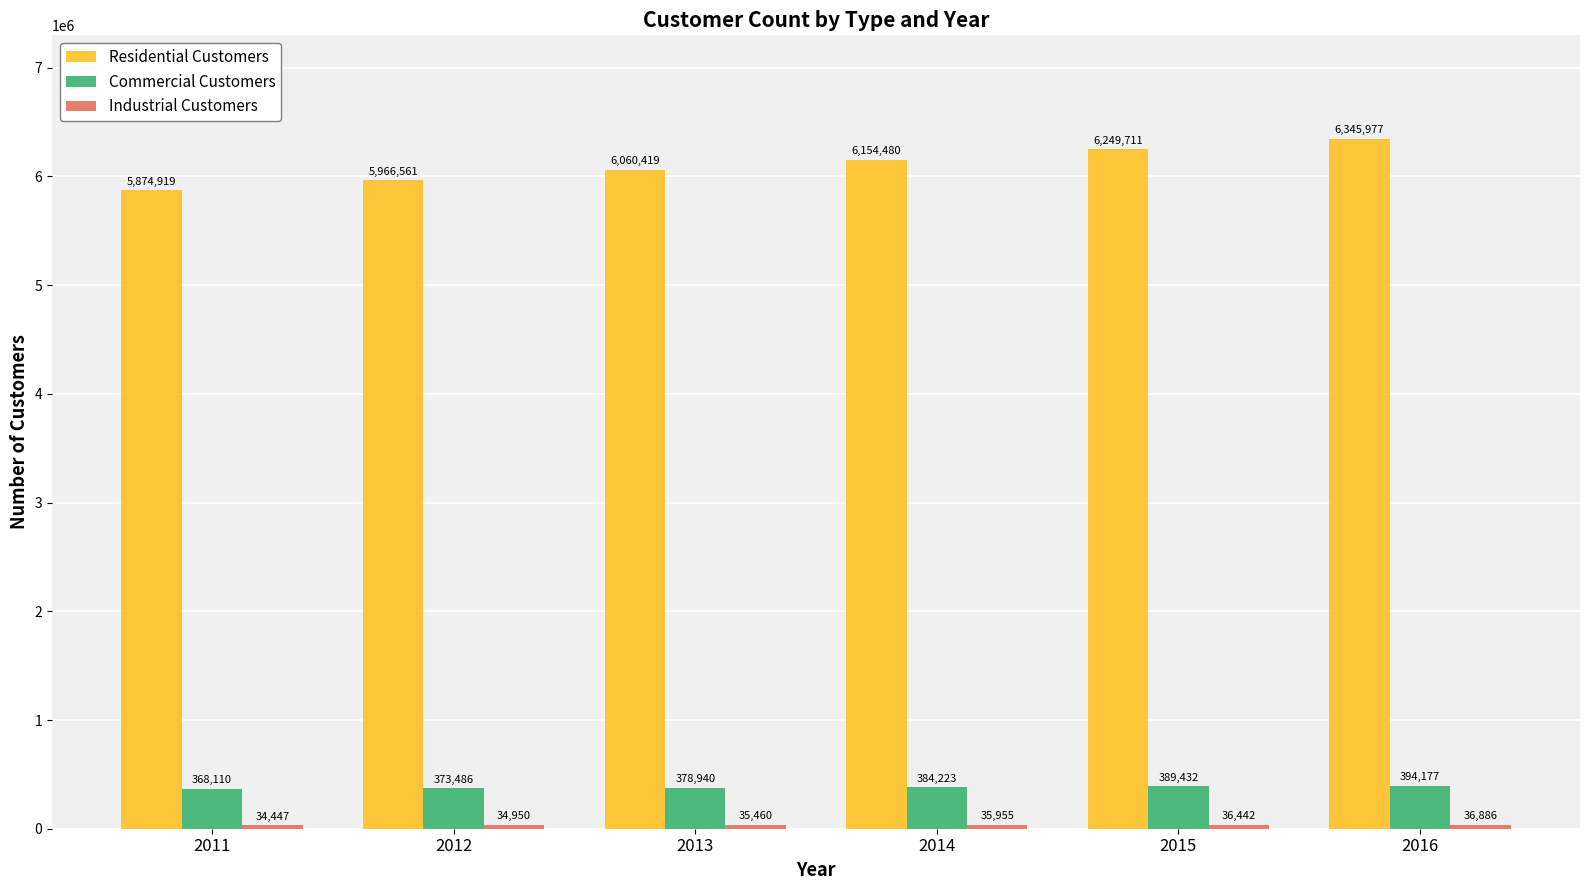

What is the minimum value shown in the chart?

34447